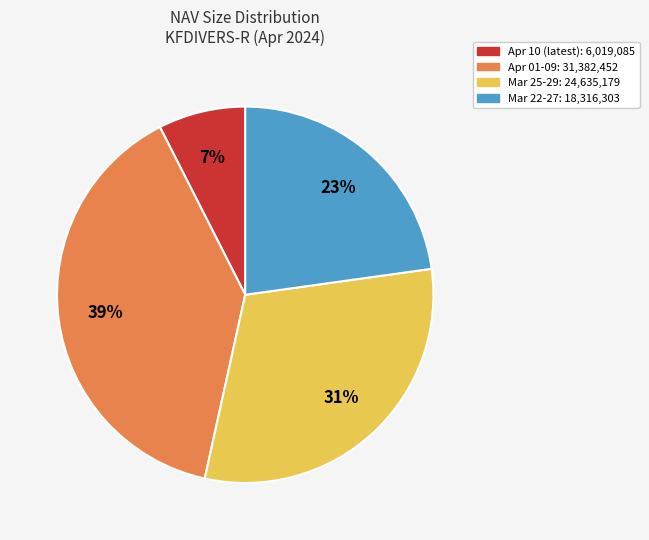

Is there any slice that represents more than half of the pie?

No